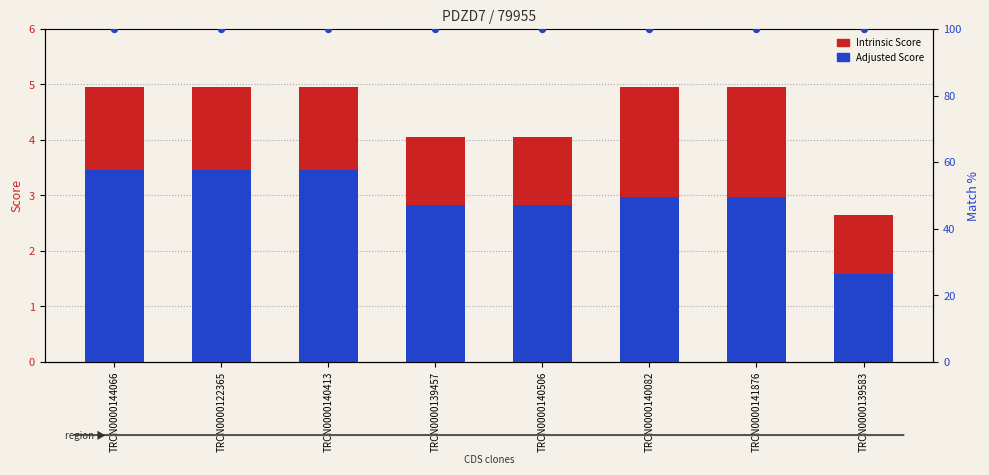

Is the value of Adjusted Score at TRCN0000139457 greater than the value of Match % at TRCN0000140506?

No